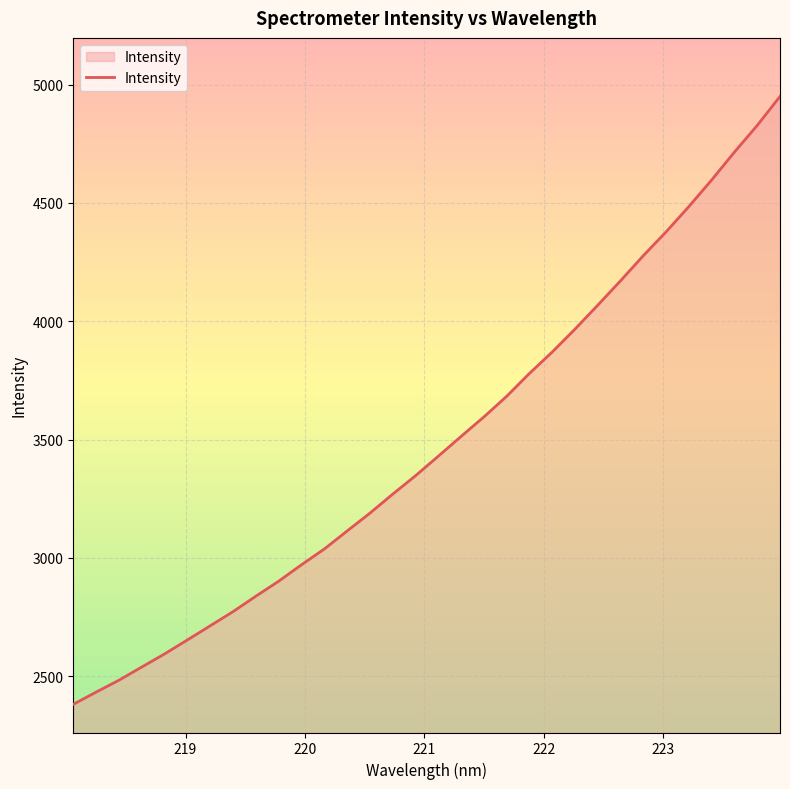

What is the smallest value displayed?

2381.7